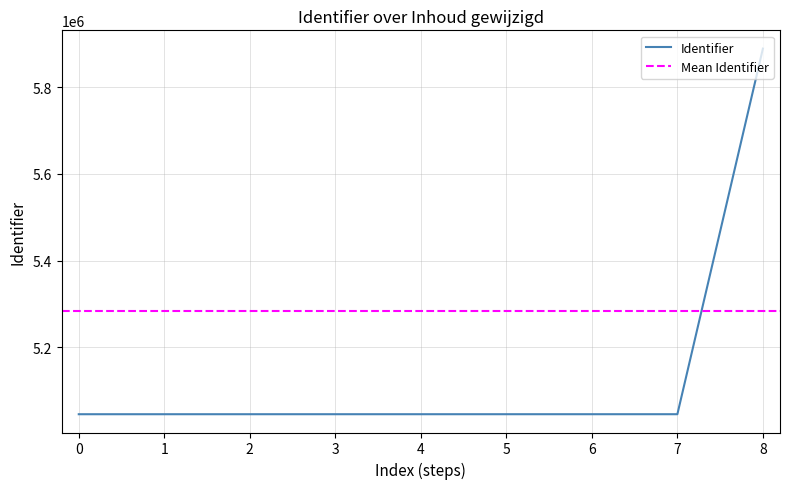

The value of Identifier at 6 is 5045497. True or false?

True